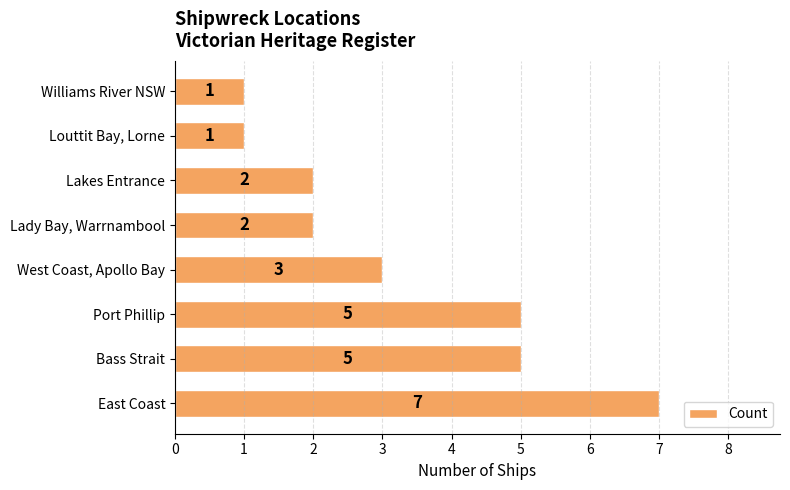

How many distinct data groups are displayed?

1